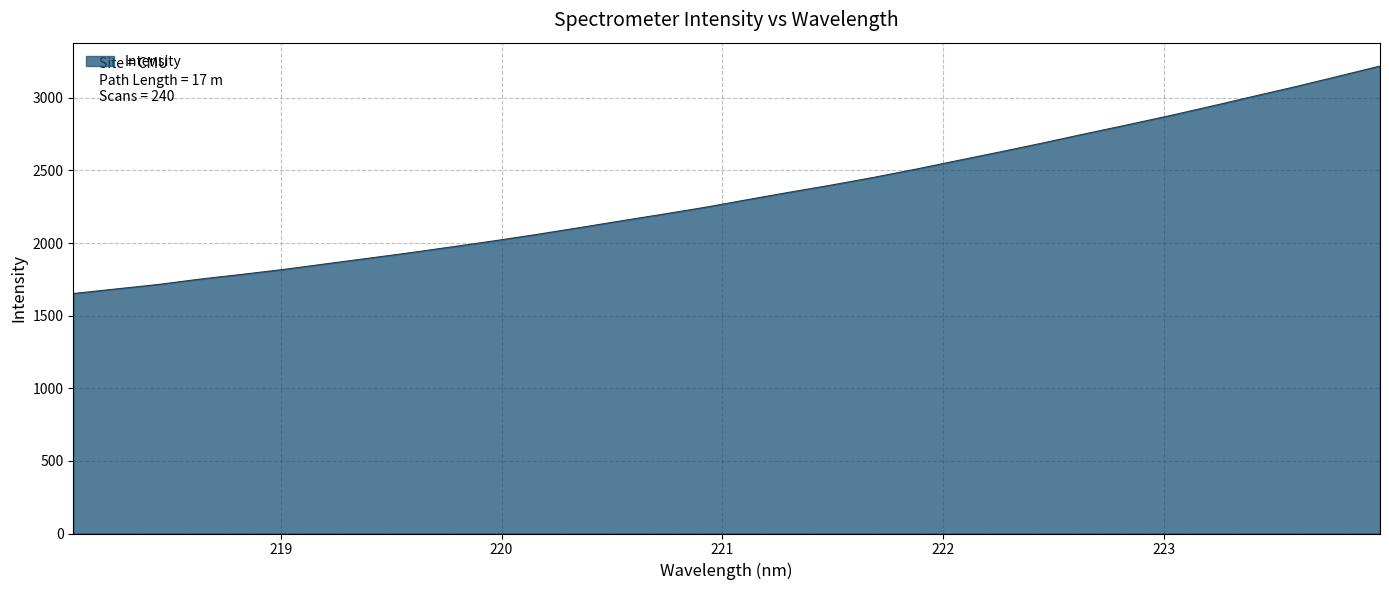

What is the maximum value shown in the chart?

3218.6